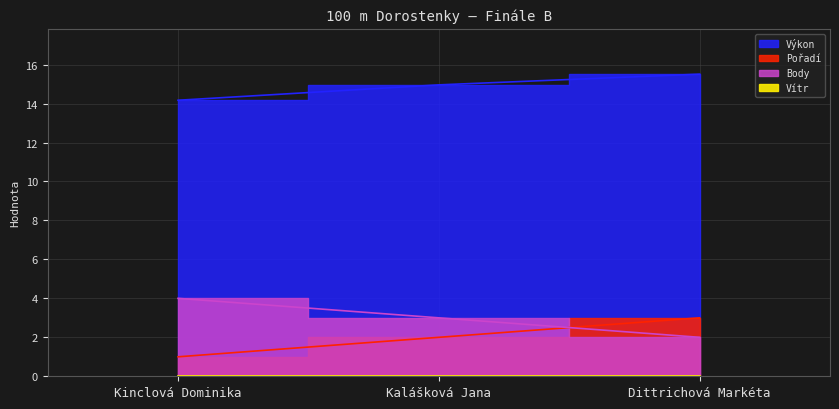

How many lines are shown in the chart?

3